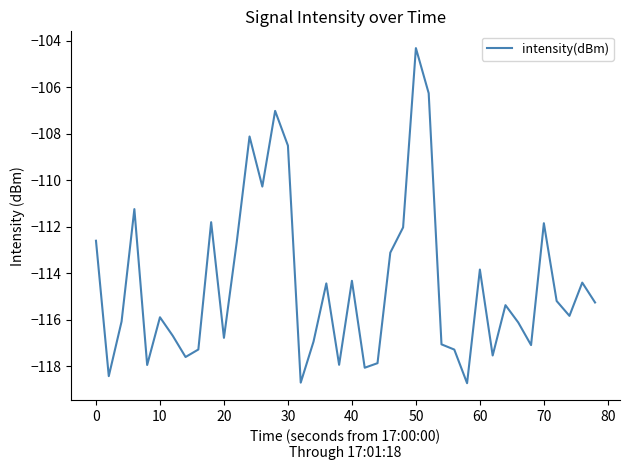

What is the sum of all values?

-4578.8